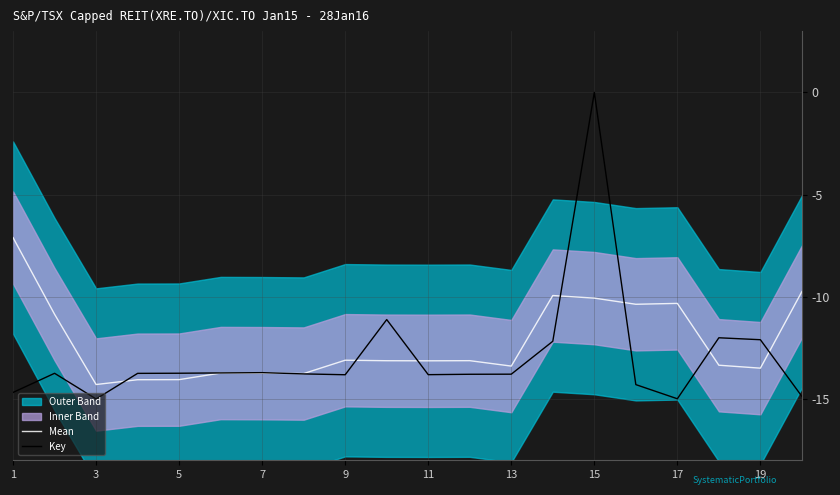

The Key series shows -26.3 at 17. True or false?

False